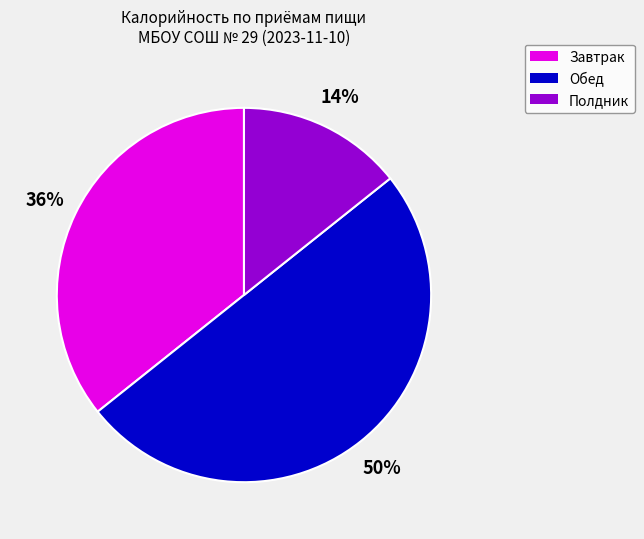

Which has a higher value, Обед or Полдник?

Обед